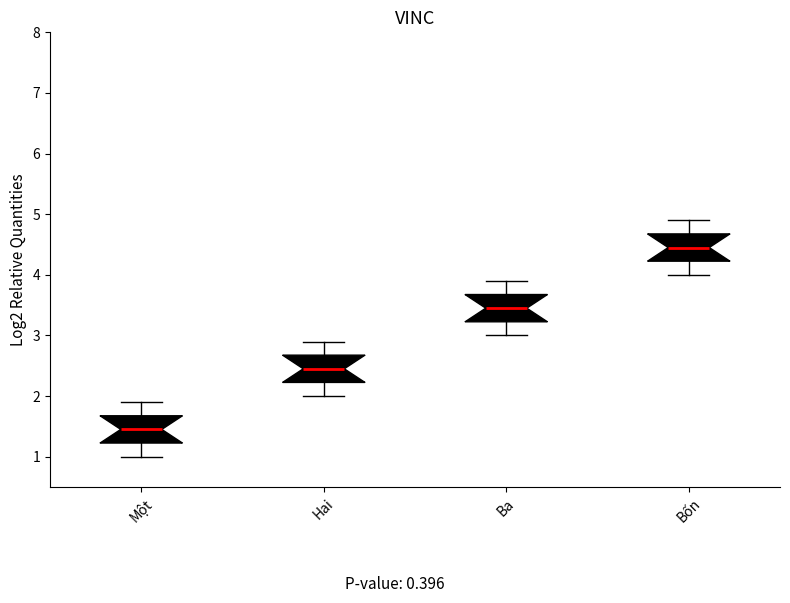

Where does the median line of the box for Ba sit on the y-axis? The values are not printed on the chart, so give them approximately, as read against the axis.

3.5